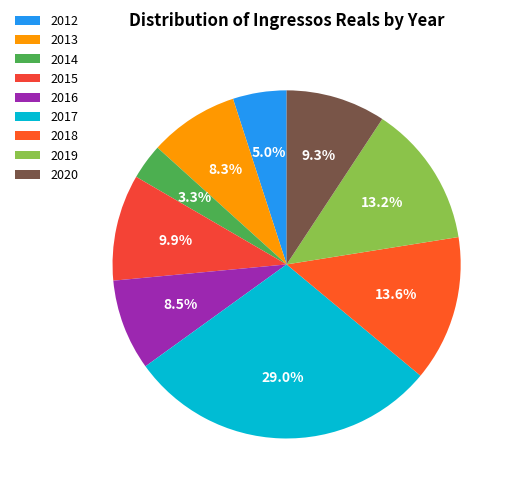

To the nearest percent, what is the average slice percentage?

11%